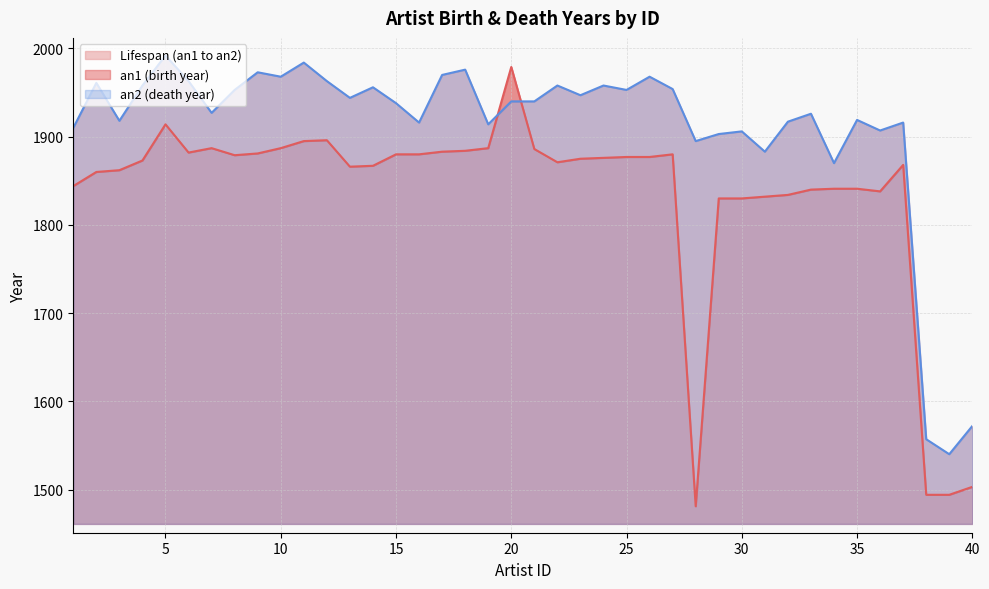

What is the value of the an2 point at the 16th from the left?

1916